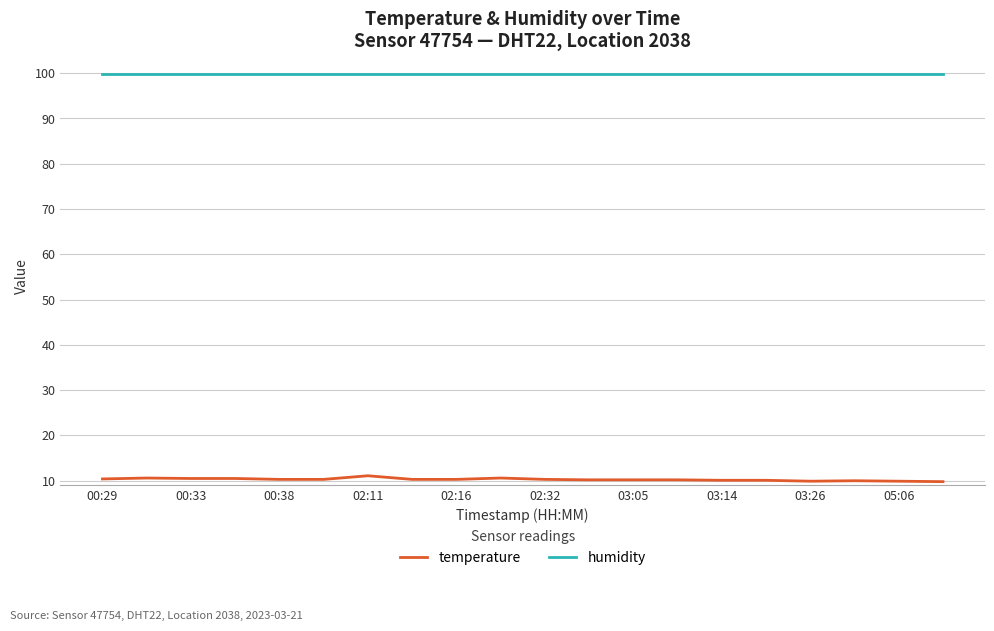

True or false: humidity and temperature intersect in this chart.

False